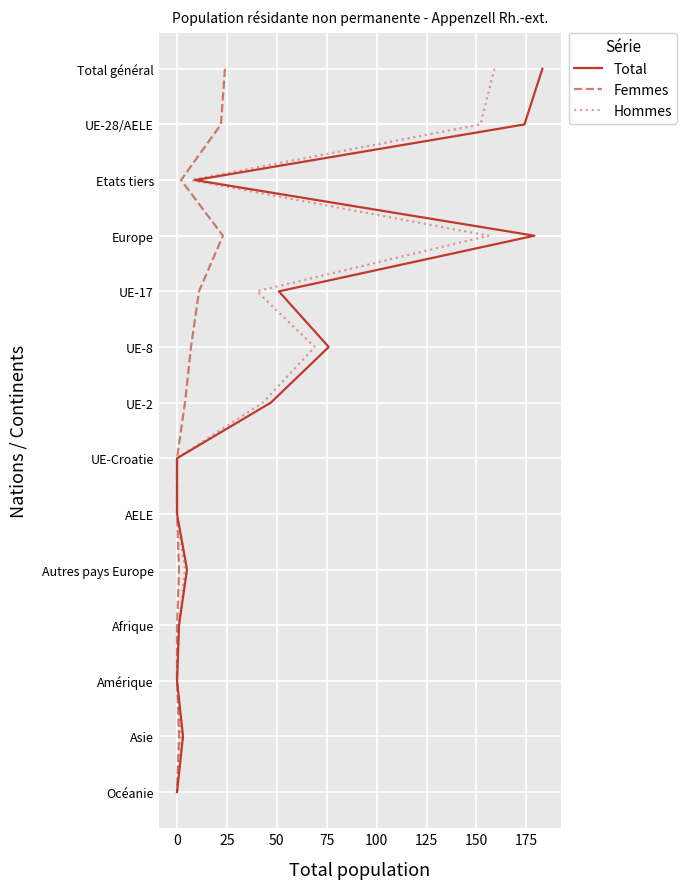

Does the chart display data point markers on the line(s)?

No